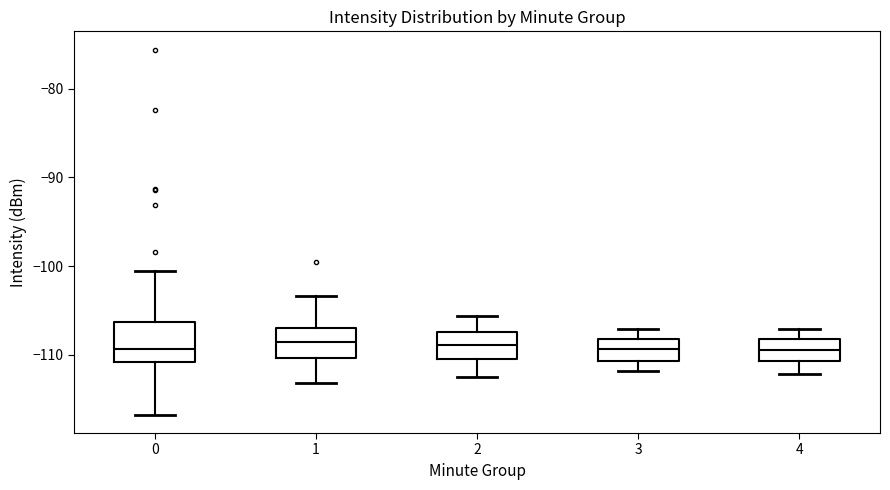

Reading left to right, transcribe this box plot: for each box, give where its median line is, the range the box spans, and where its two whiskers end, as read against the y-axis. The values are not printed on the chart, so give them approximately, as read against the axis.

0: median -109, box -111 to -106, whiskers -117 to -101
1: median -109, box -110 to -107, whiskers -113 to -103
2: median -109, box -110 to -107, whiskers -112 to -106
3: median -109, box -111 to -108, whiskers -112 to -107
4: median -109, box -111 to -108, whiskers -112 to -107